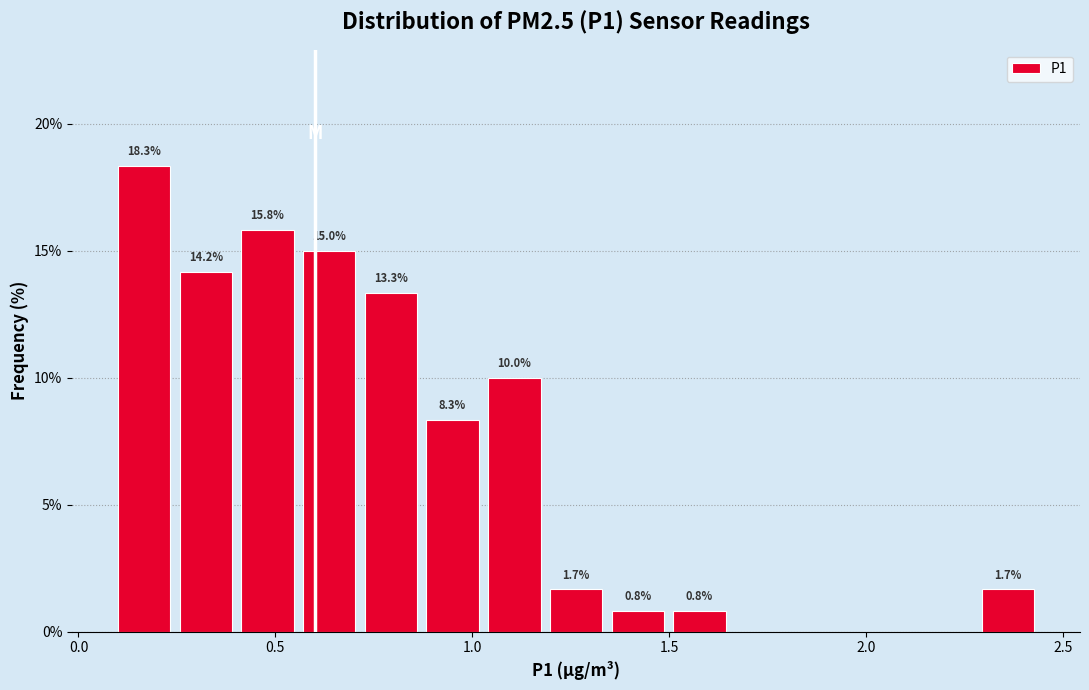

Around what value on the x-axis is the tallest bar? Give the approximate position of its centre, as read against the axis.

0.15